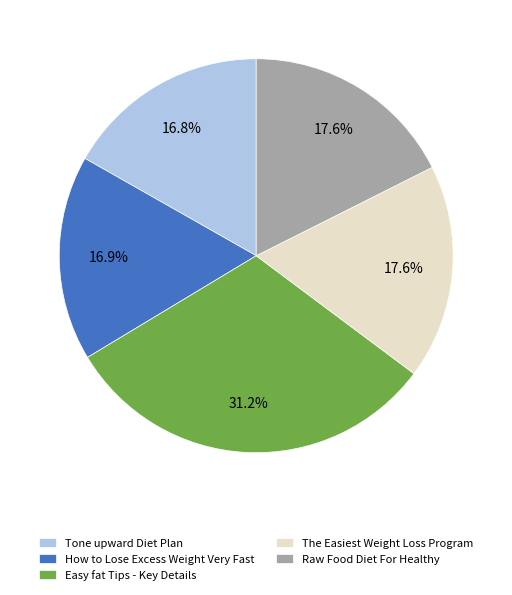

Which category has the biggest portion of the pie?

Easy fat Tips - Key Details